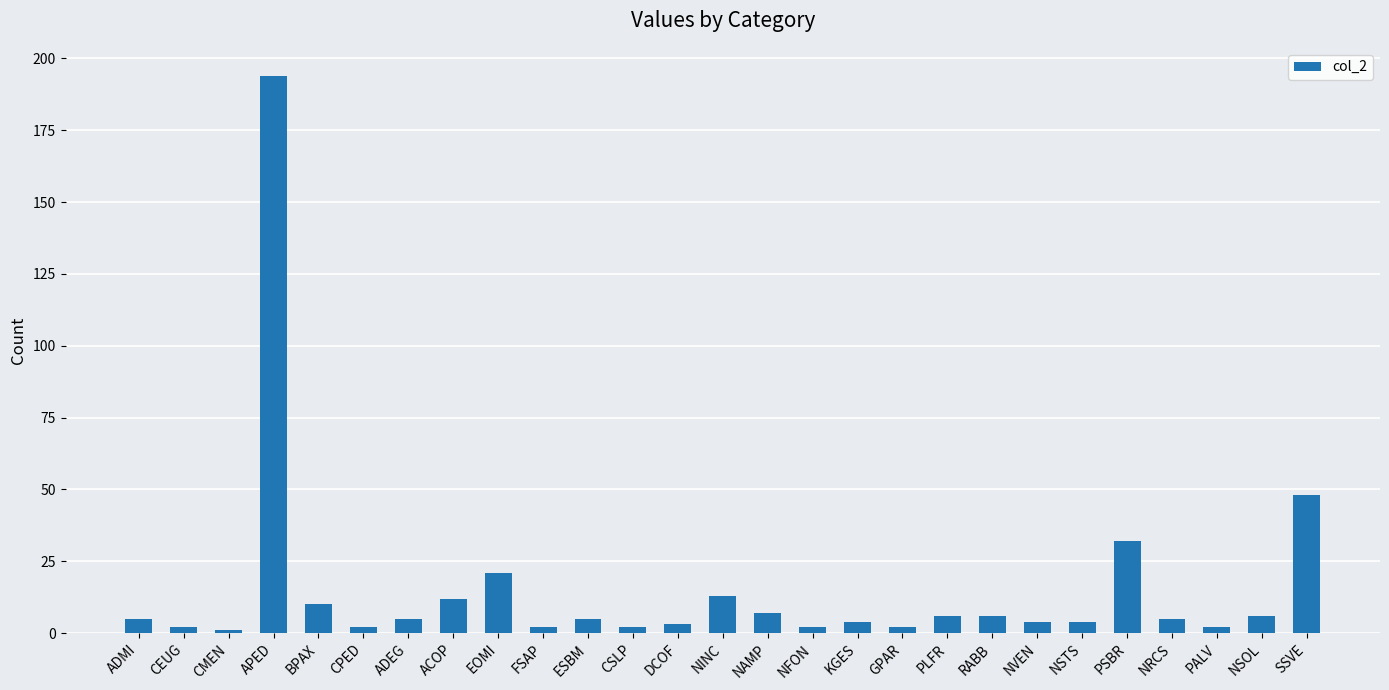

Reading left to right, list all the values displayed in this chart.

ADMI=5	CEUG=2	CMEN=1	APED=194	BPAX=10	CPED=2	ADEG=5	ACOP=12	EOMI=21	FSAP=2	ESBM=5	CSLP=2	DCOF=3	NINC=13	NAMP=7	NFON=2	KGES=4	GPAR=2	PLFR=6	RABB=6	NVEN=4	NSTS=4	PSBR=32	NRCS=5	PALV=2	NSOL=6	SSVE=48